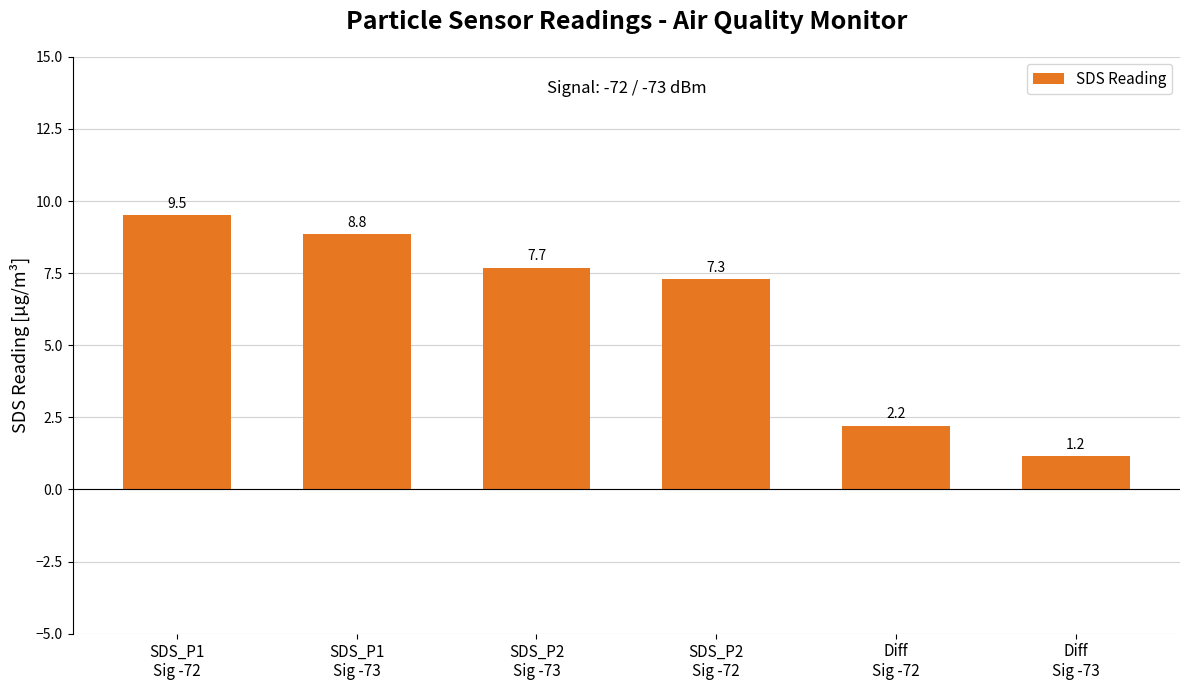

Where is the data nearest to the value 5?

SDS_P2
Sig -72